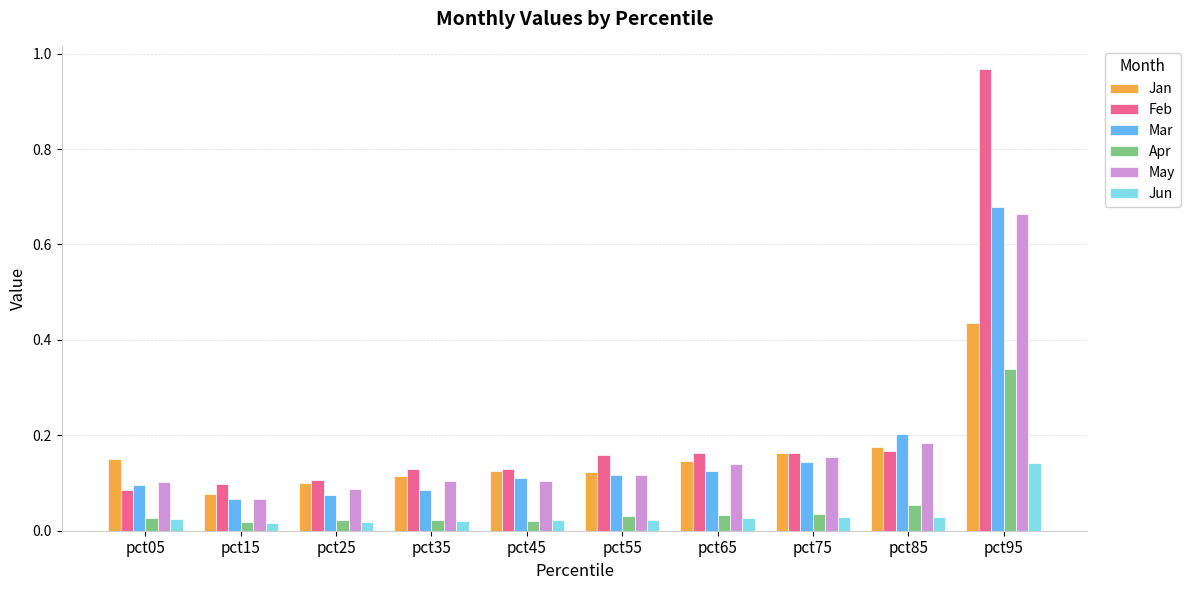

Which series has the largest range (max minus min)?

Feb